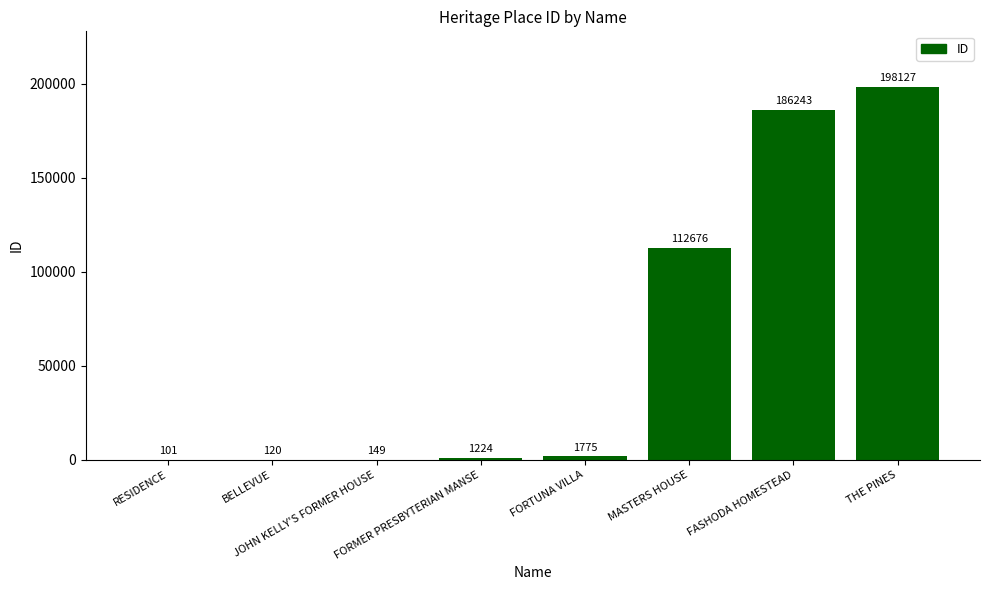

What is the greatest value displayed?

198127